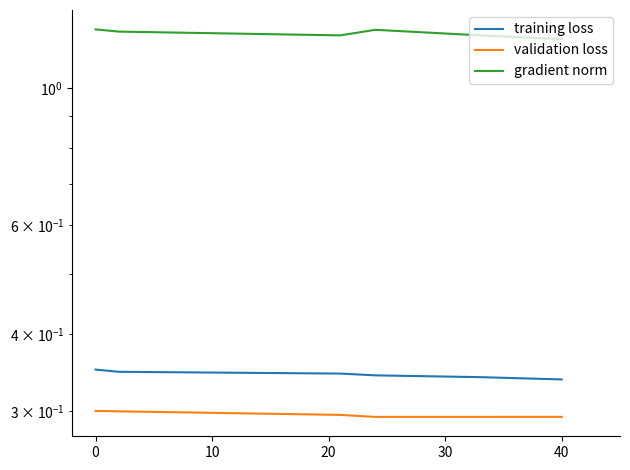

True or false: validation loss and gradient norm cross at least once.

False